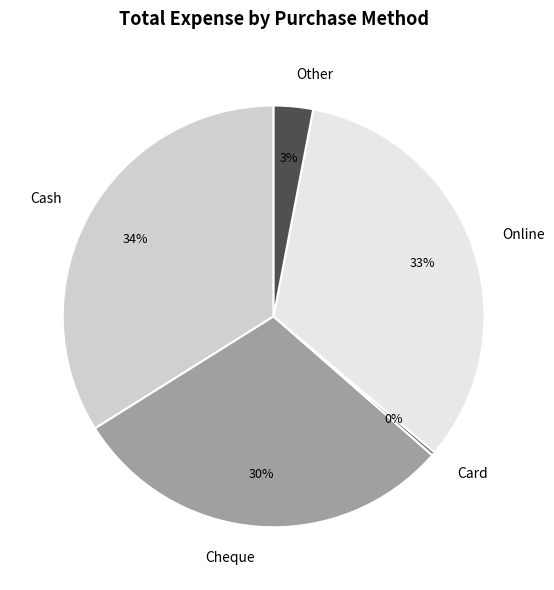

To the nearest percent, what is the combined percentage of Cash and Cheque?

64%